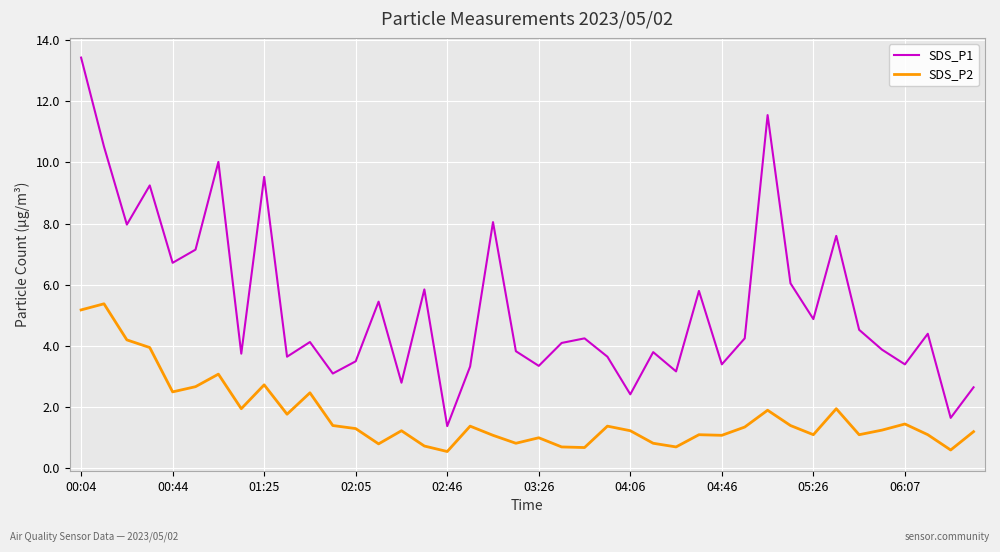

Which series has the largest range (max minus min)?

SDS_P1